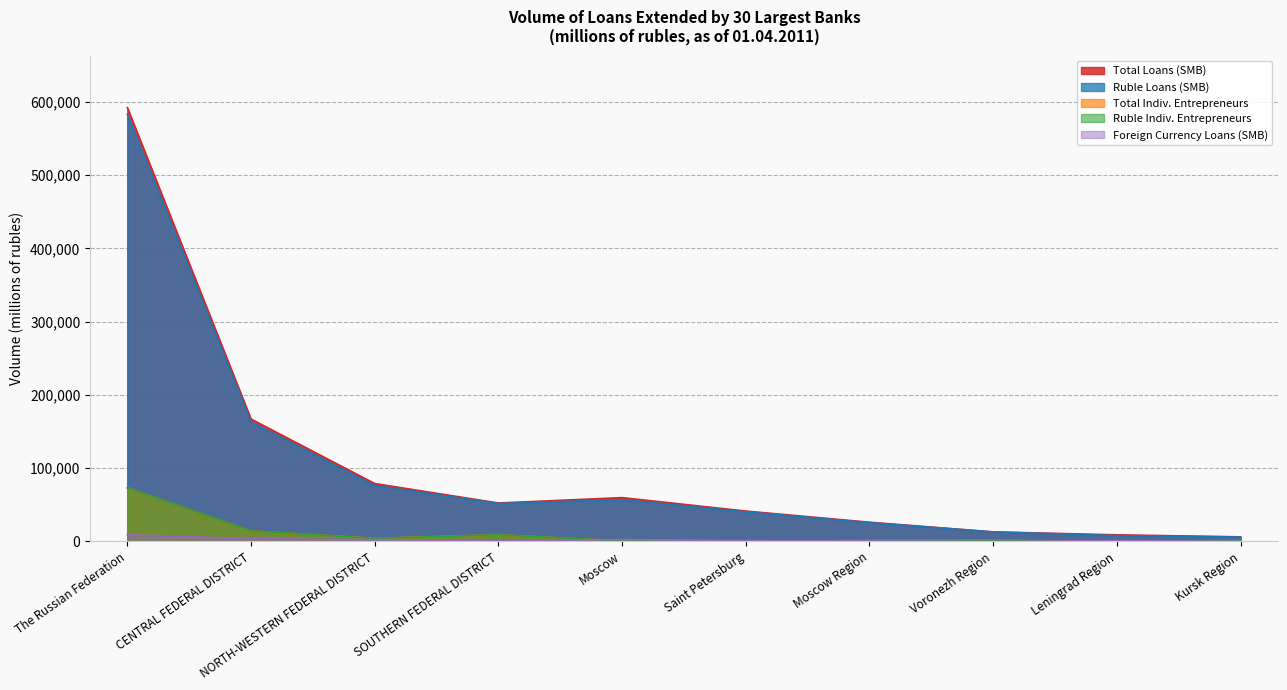

The Ruble Loans (SMB) series shows 31188 at Moscow. True or false?

False